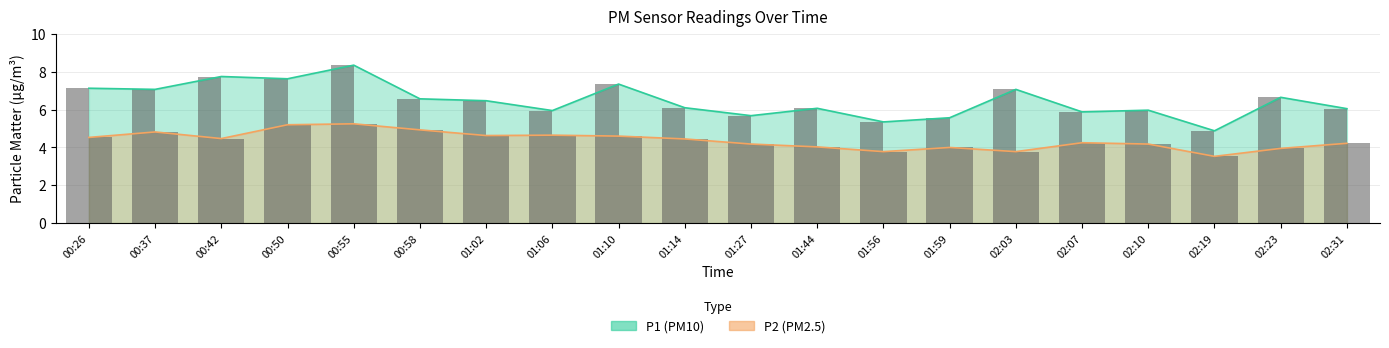

Where does the P2 series first go above 4?

00:26